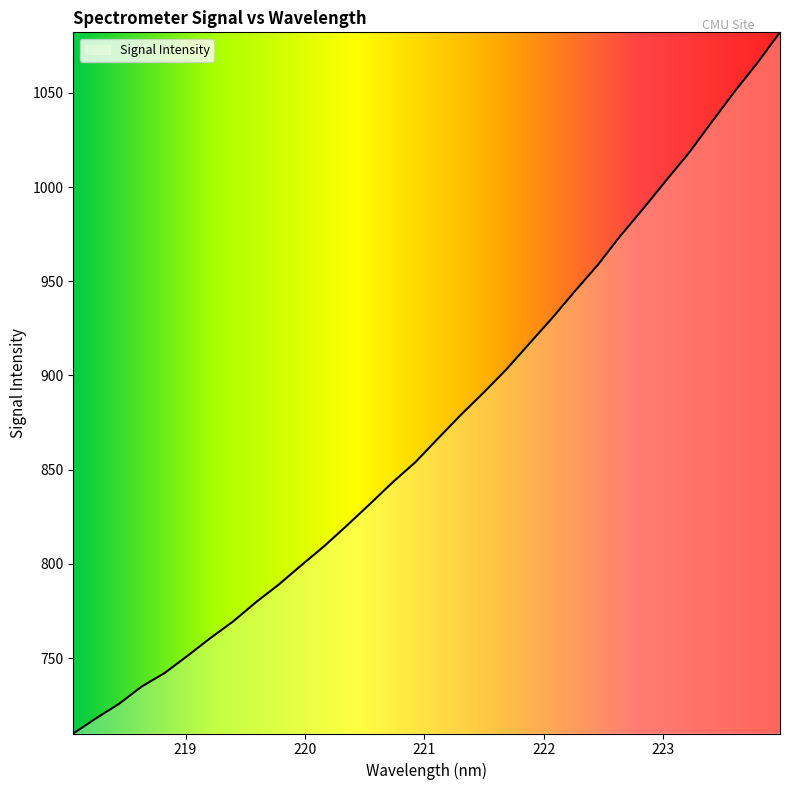

What is the greatest value displayed?

1082.1